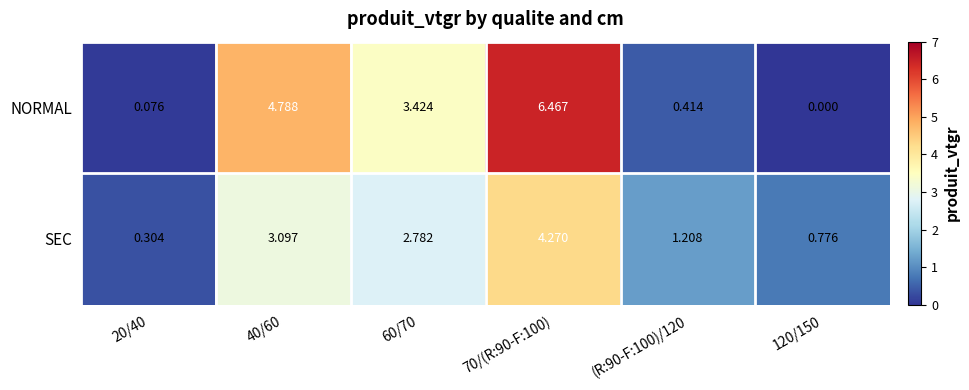

Rank the series at 70/(R:90-F:100) from highest to lowest value.

NORMAL, SEC